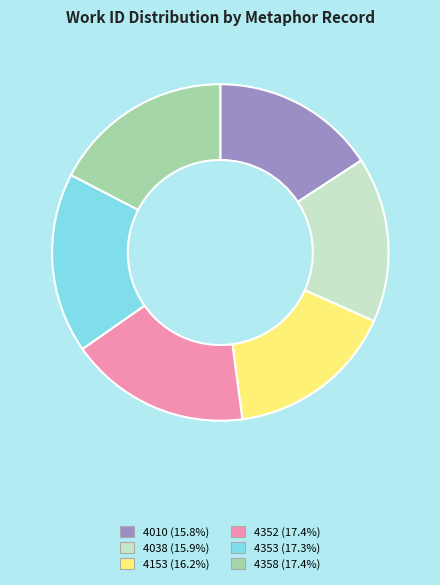

What is the ratio of the value at 4358 to the value at 4010?

1.1